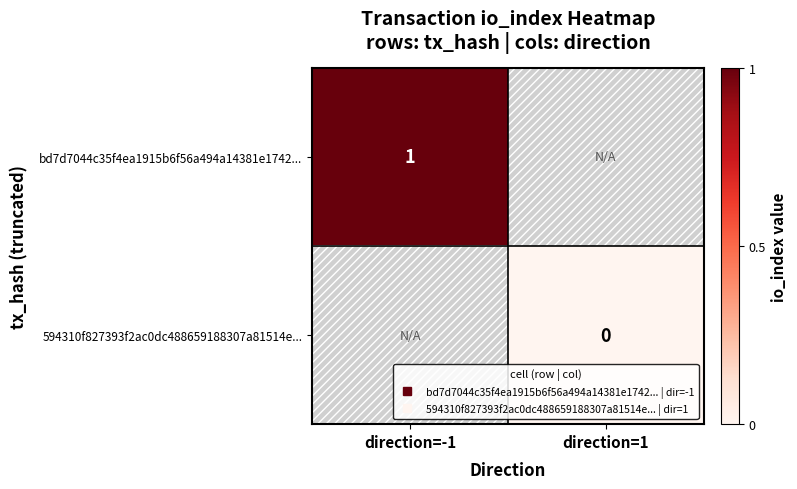

The value of 594310f827393f2ac0dc488659188307a81514e... at direction=1 is 0.0. True or false?

True